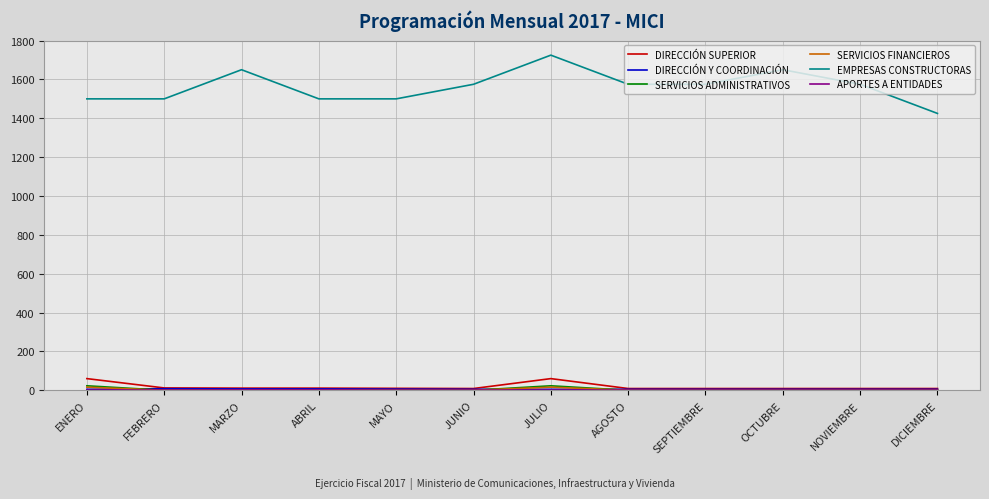

The EMPRESAS CONSTRUCTORAS series shows 1650 at MARZO. True or false?

True